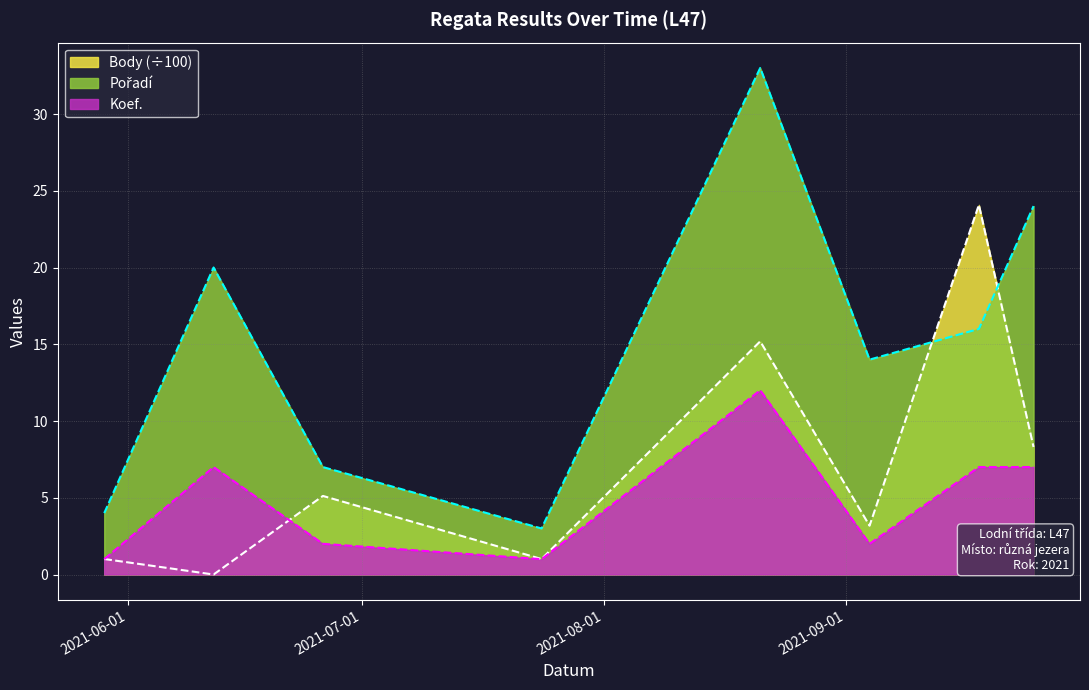

True or false: Body has more than 0 points higher than both neighbors.

True